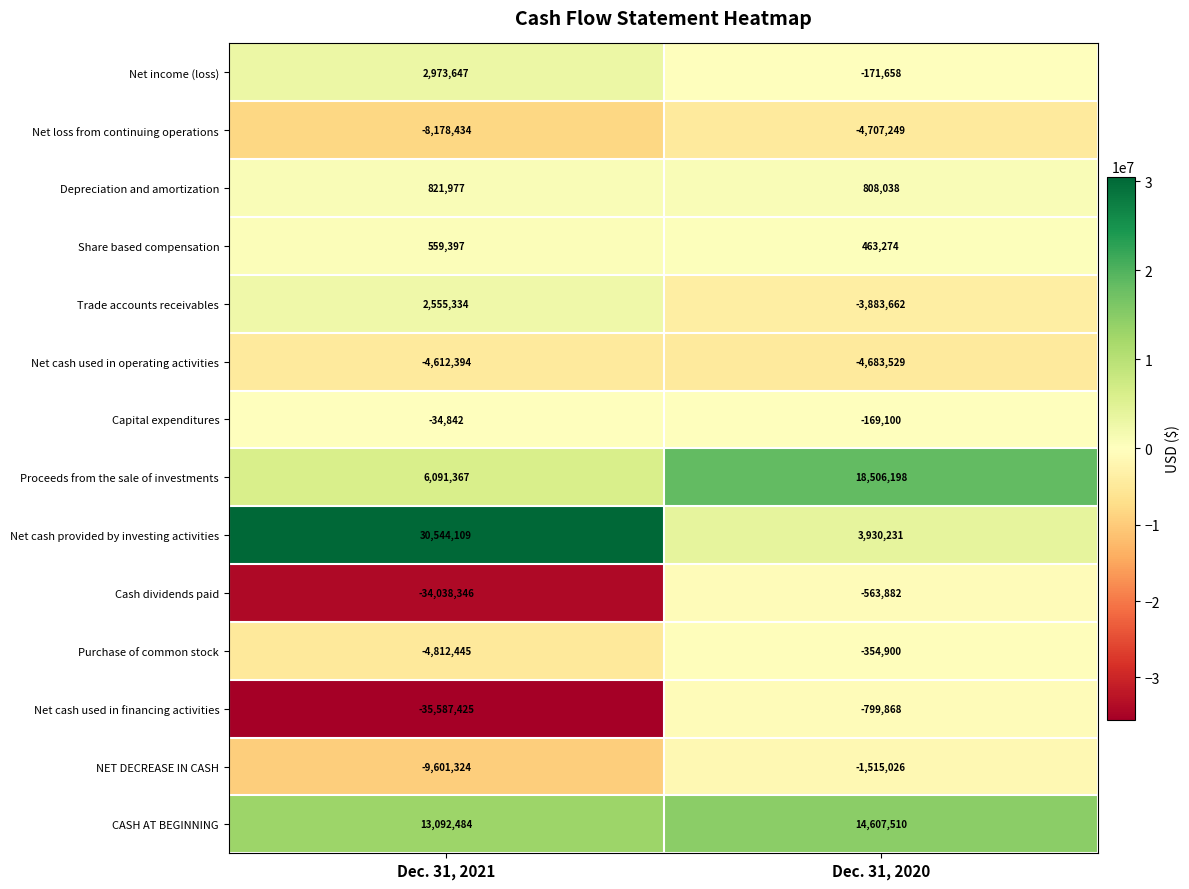

Rank the series by their maximum value, from lowest to highest.

Net loss from continuing operations, Net cash used in operating activities, NET DECREASE IN CASH, Net cash used in financing activities, Cash dividends paid, Purchase of common stock, Capital expenditures, Share based compensation, Depreciation and amortization, Trade accounts receivables, Net income (loss), CASH AT BEGINNING, Proceeds from the sale of investments, Net cash provided by investing activities